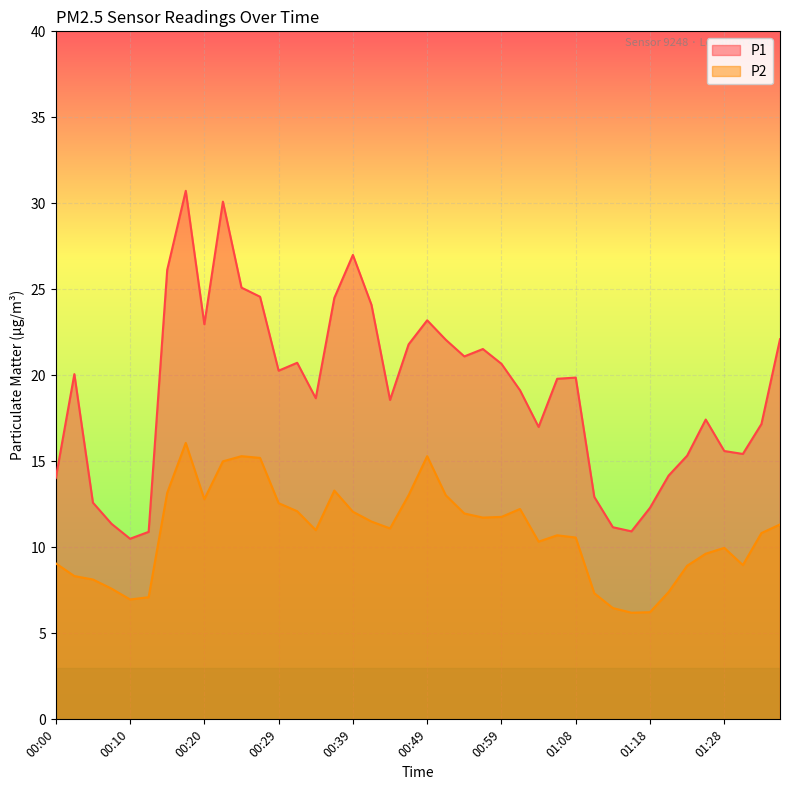

At 00:22, list the series in order from largest to smallest.

P1, P2